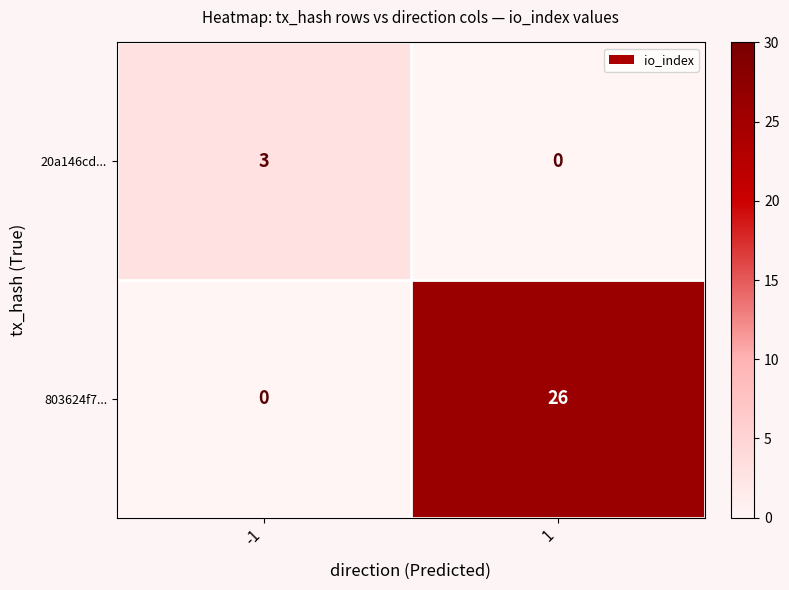

At which label is 20a146cd... closest to 1?

1